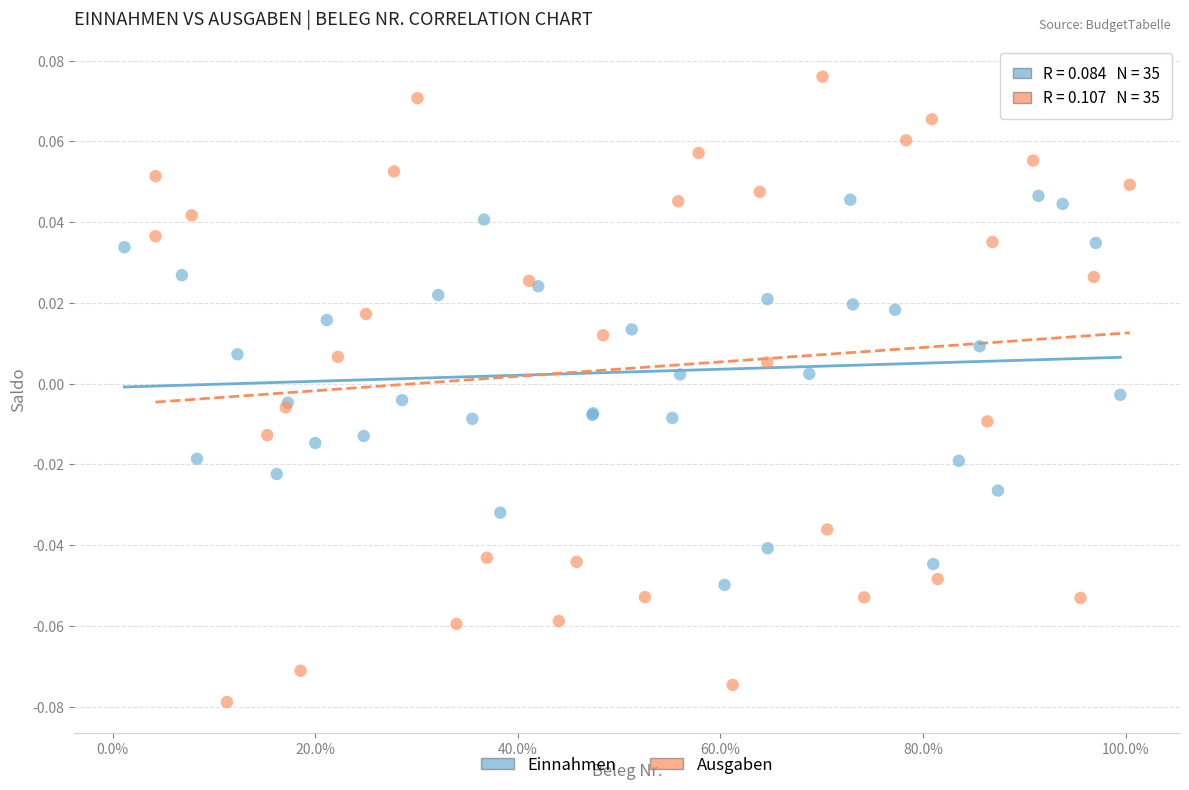

Which series reaches the maximum Y coordinate?

Ausgaben